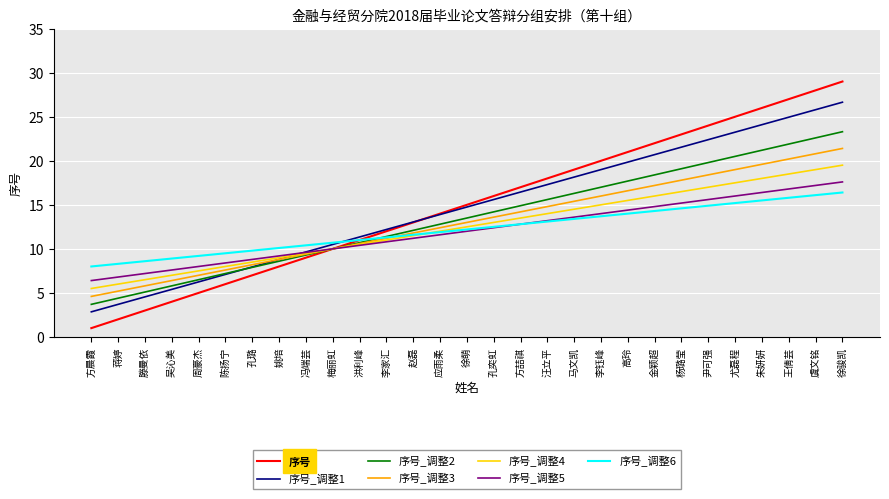

What position from the right is 李钰峰?

10